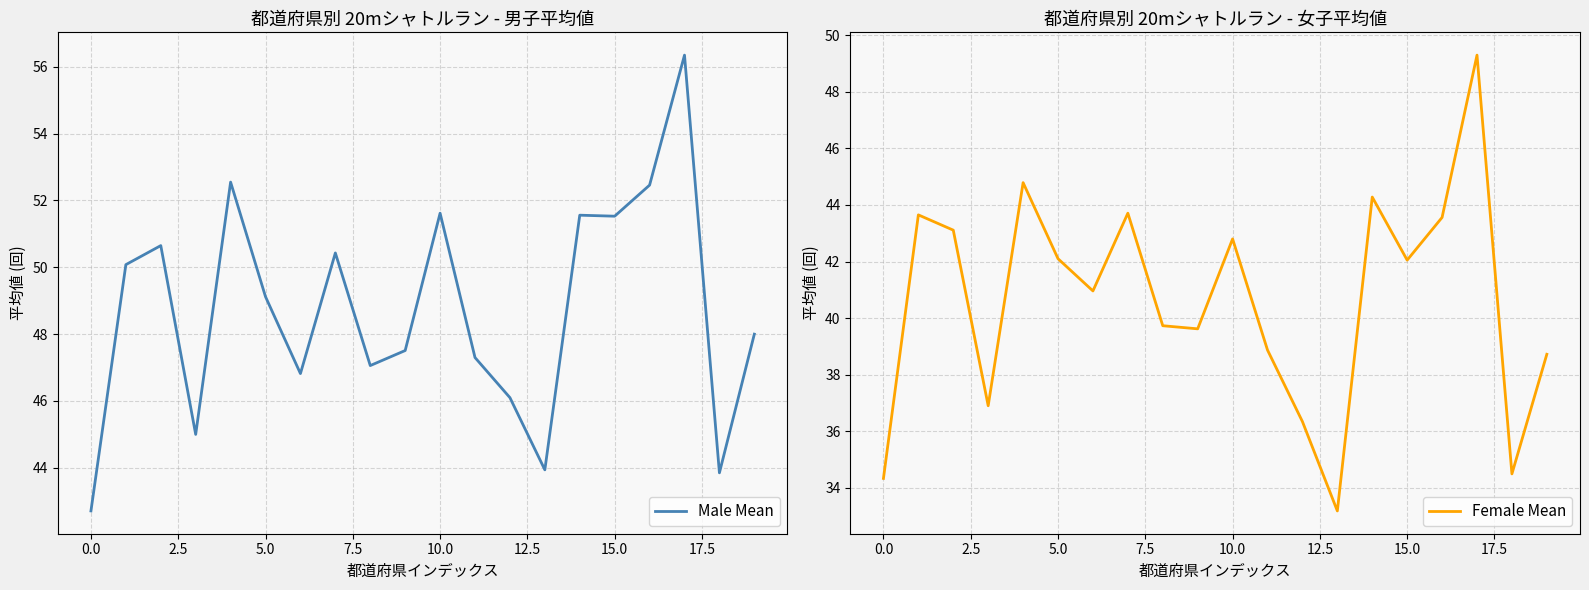

True or false: Female Mean and Male Mean intersect in this chart.

False